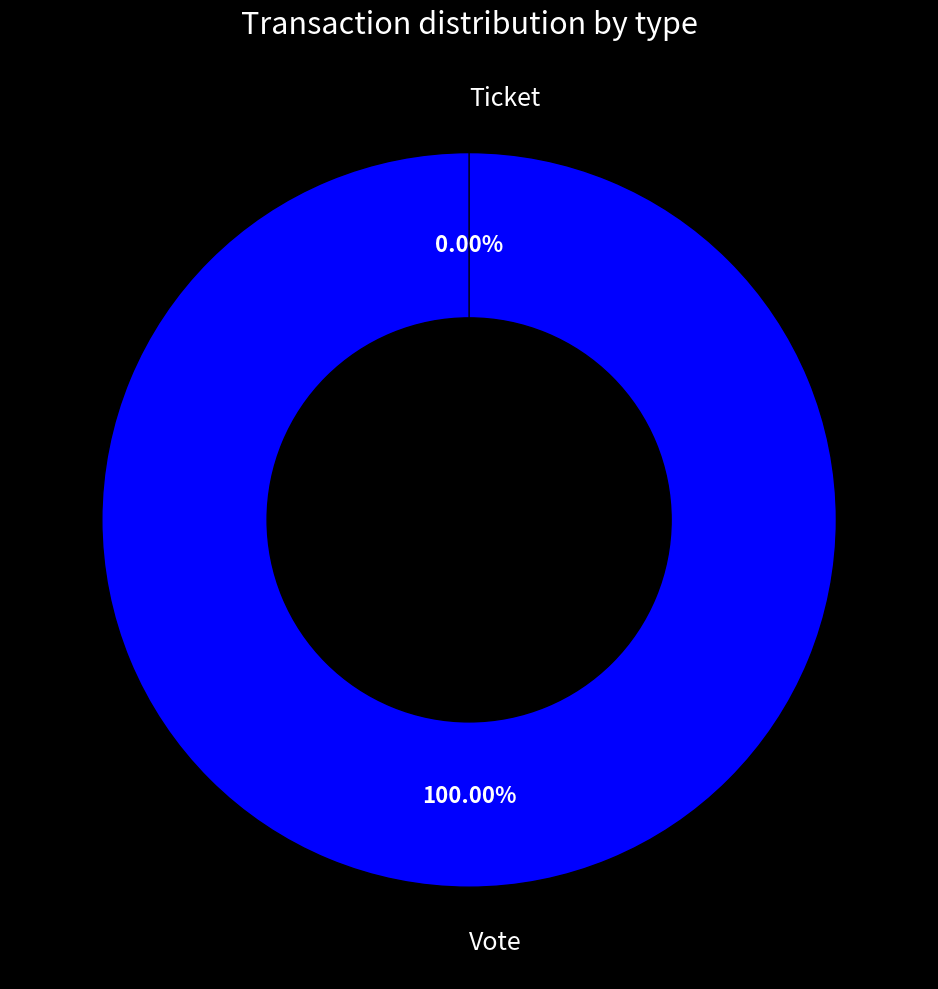

What portion of the pie excludes Ticket?

100.0%